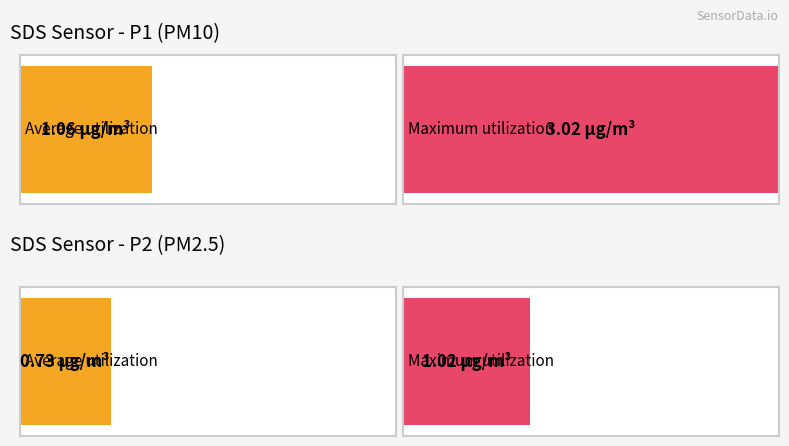

List the series in order of their peak value, highest first.

SDS_P1, SDS_P2